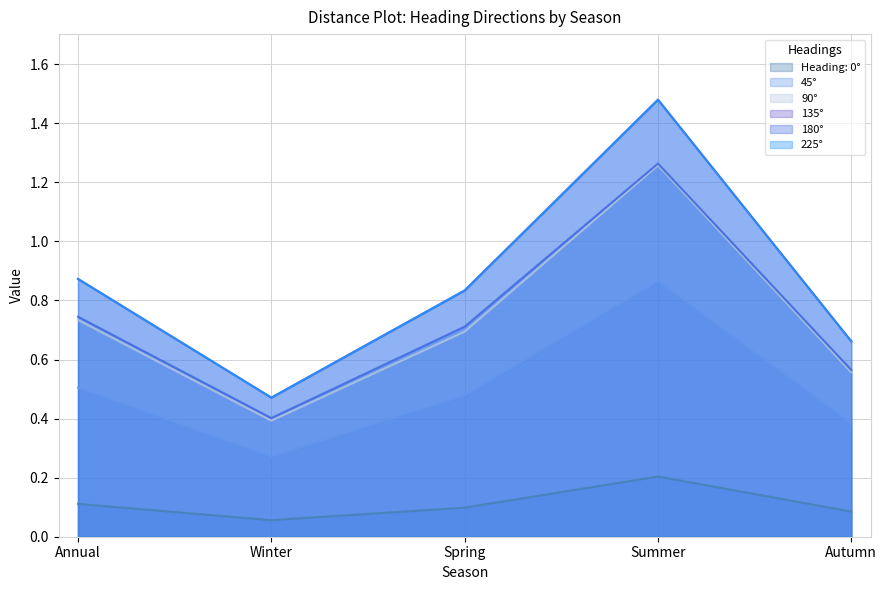

The 45° series shows 0.1 at Spring. True or false?

False